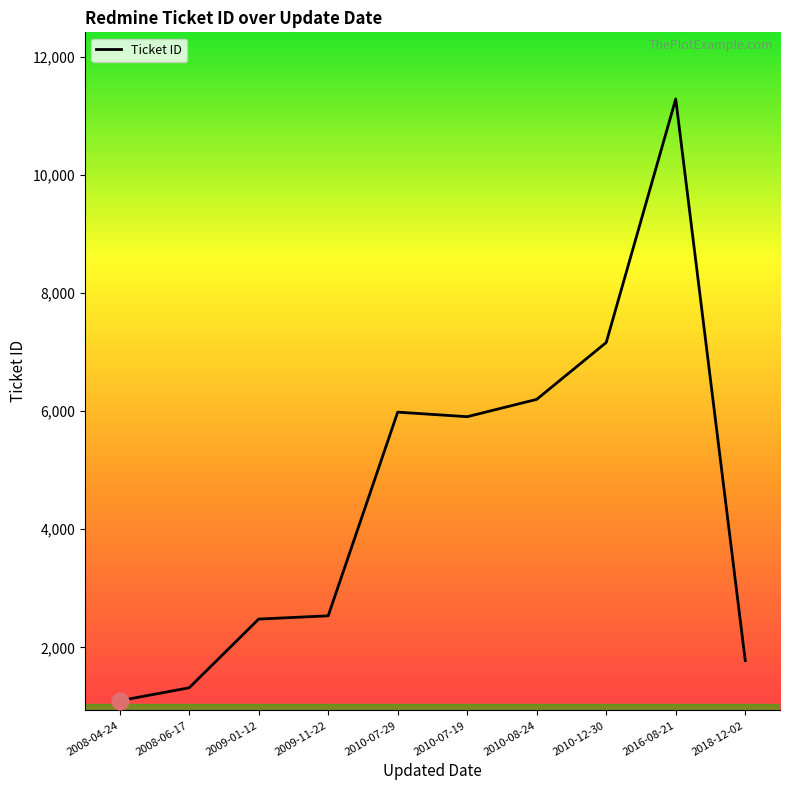

Read the value at 2016-08-21, to the nearest 10.

11280